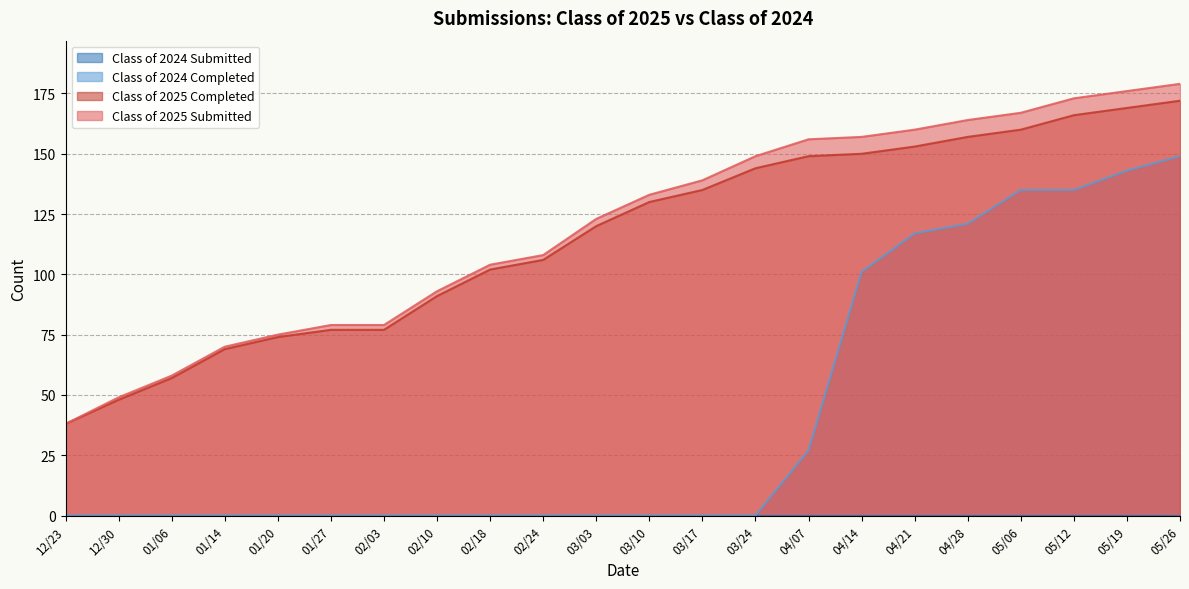

The value of Class of 2024 Completed at 12/23 is 0. True or false?

True